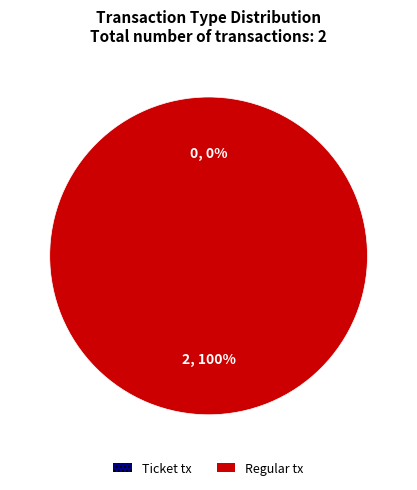

Is it true that Ticket is 0% of the pie?

True